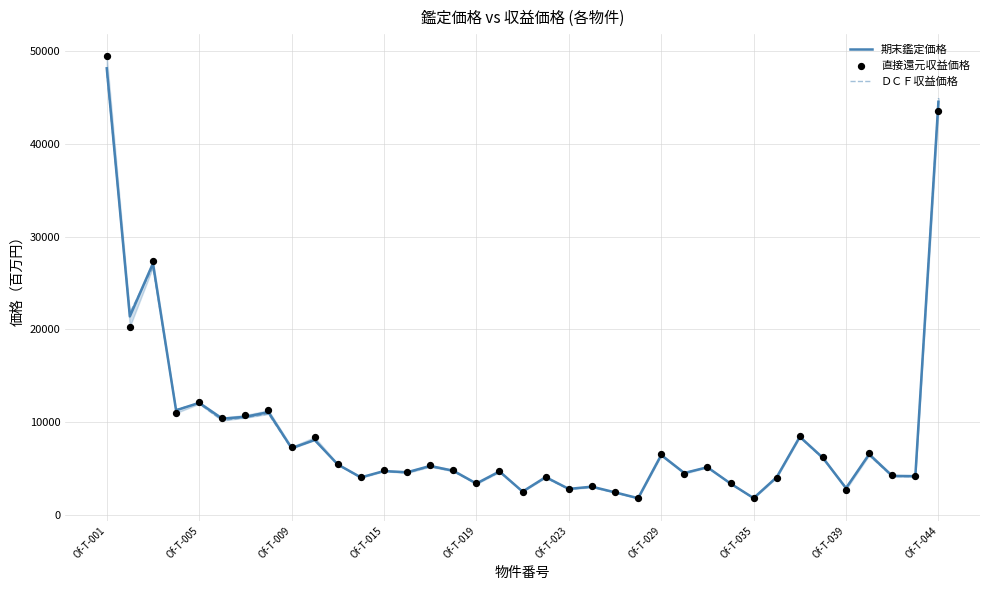

Which series contains the lowest Y value?

ＤＣＦ収益価格